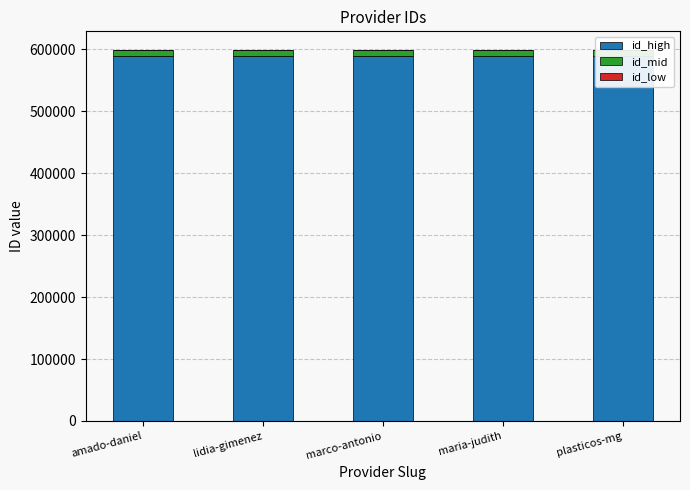

What is the label of the 4th bar from the right?

lidia-gimenez